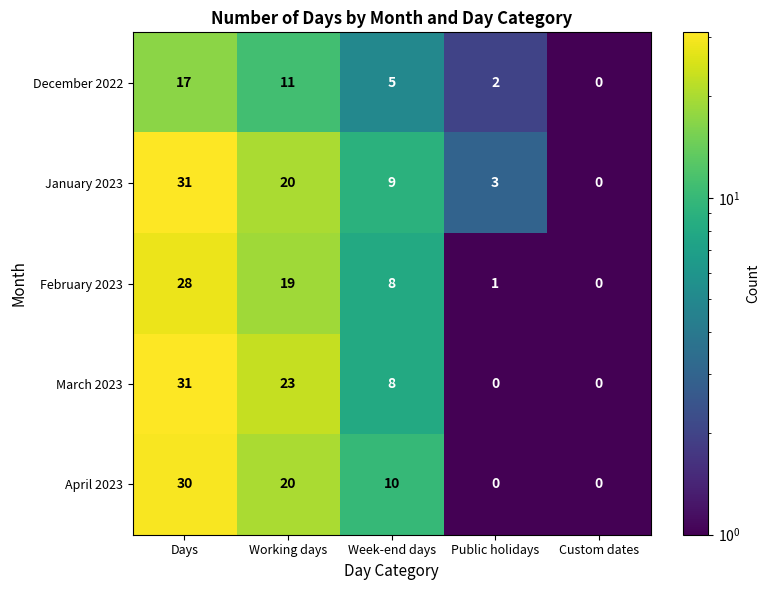

What is the difference between the highest and lowest values at Working days?

12